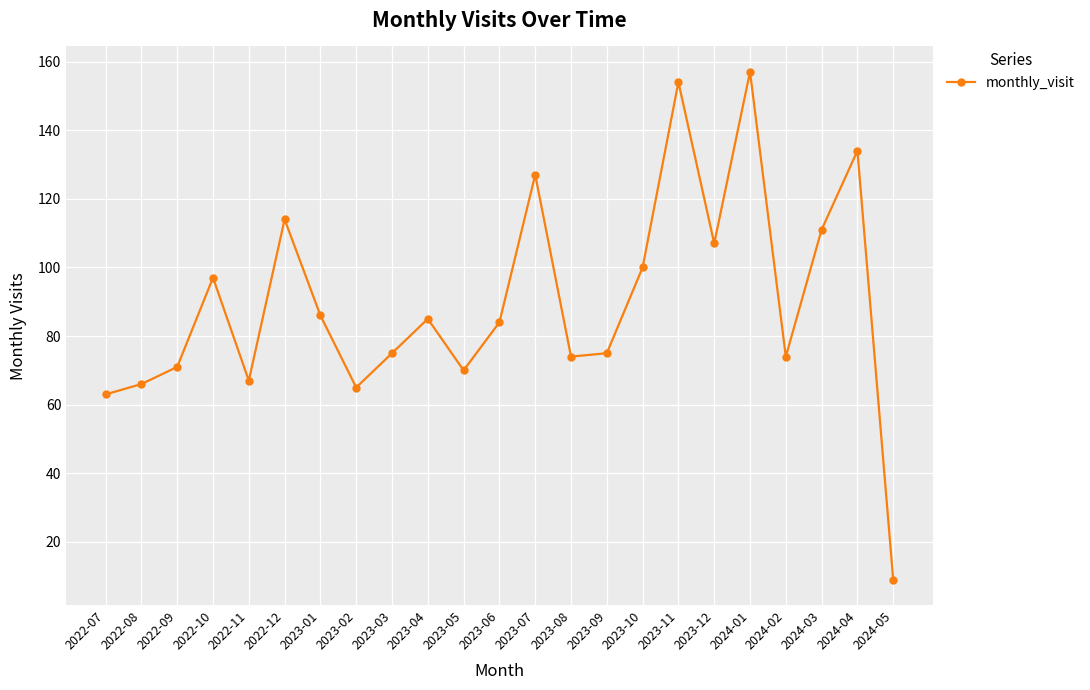

At which category does the data reach its first local peak?

2022-10